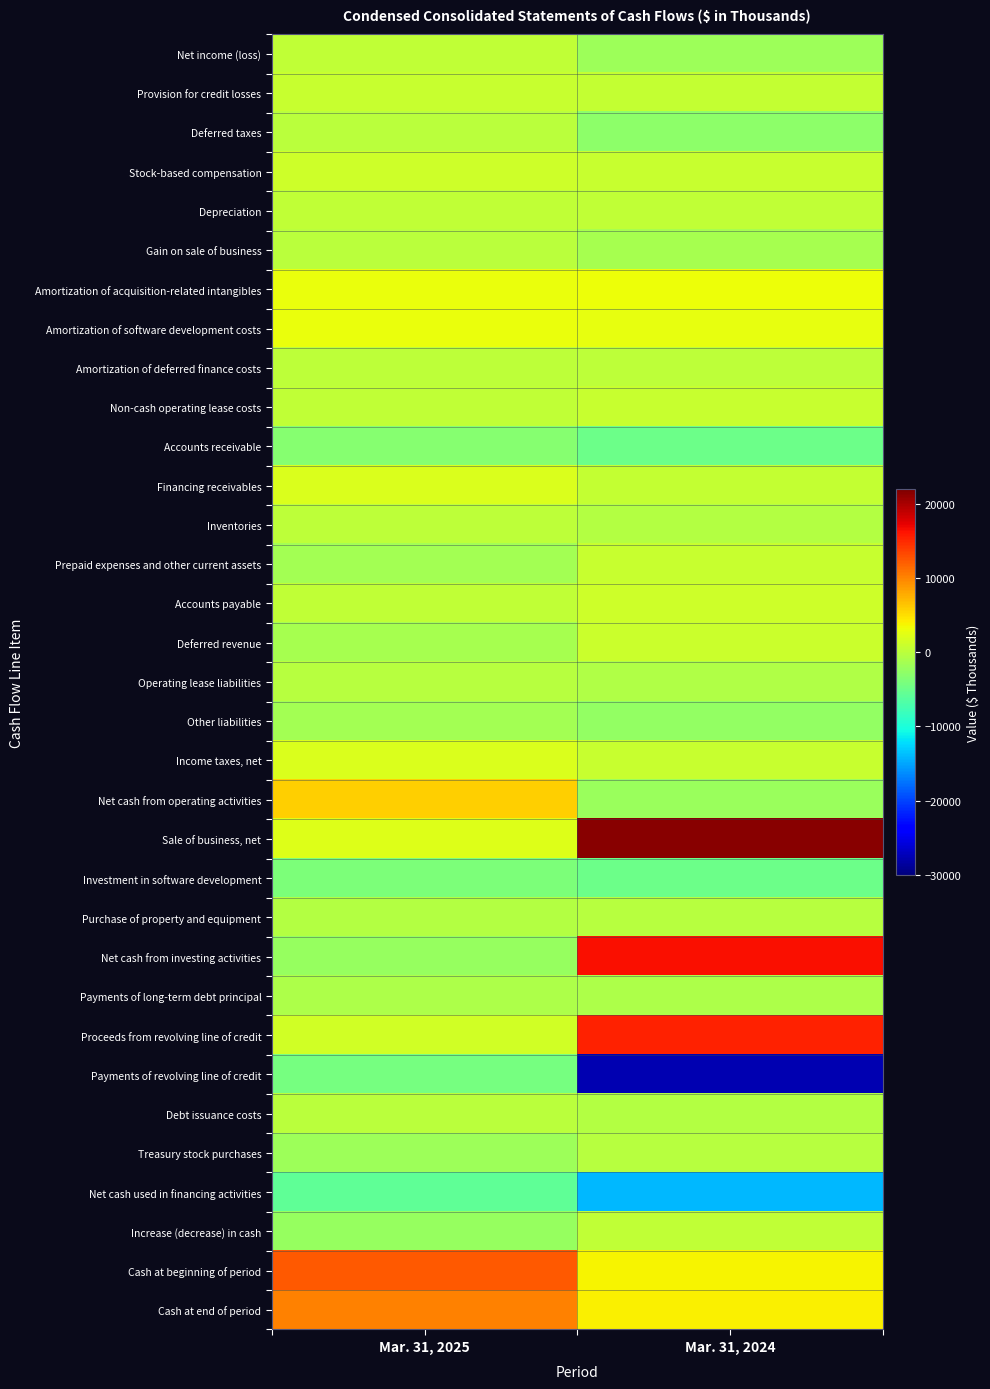

Reading right to left, list all the values displayed in this chart.

Net income (loss): Mar. 31, 2024=-1854	Mar. 31, 2025=459
Provision for credit losses: Mar. 31, 2024=500	Mar. 31, 2025=706
Deferred taxes: Mar. 31, 2024=-2982	Mar. 31, 2025=-135
Stock-based compensation: Mar. 31, 2024=800	Mar. 31, 2025=1213
Depreciation: Mar. 31, 2024=400	Mar. 31, 2025=291
Gain on sale of business: Mar. 31, 2024=-1250	Mar. 31, 2025=-53
Amortization of acquisition-related intangibles: Mar. 31, 2024=3127	Mar. 31, 2025=3053
Amortization of software development costs: Mar. 31, 2024=2742	Mar. 31, 2025=3071
Amortization of deferred finance costs: Mar. 31, 2024=107	Mar. 31, 2025=130
Non-cash operating lease costs: Mar. 31, 2024=675	Mar. 31, 2025=269
Accounts receivable: Mar. 31, 2024=-4982	Mar. 31, 2025=-3254
Financing receivables: Mar. 31, 2024=628	Mar. 31, 2025=2087
Inventories: Mar. 31, 2024=-505	Mar. 31, 2025=172
Prepaid expenses and other current assets: Mar. 31, 2024=772	Mar. 31, 2025=-1425
Accounts payable: Mar. 31, 2024=1253	Mar. 31, 2025=281
Deferred revenue: Mar. 31, 2024=1006	Mar. 31, 2025=-1197
Operating lease liabilities: Mar. 31, 2024=-583	Mar. 31, 2025=-275
Other liabilities: Mar. 31, 2024=-2573	Mar. 31, 2025=-1550
Income taxes, net: Mar. 31, 2024=685	Mar. 31, 2025=1917
Net cash from operating activities: Mar. 31, 2024=-2034	Mar. 31, 2025=5760
Sale of business, net: Mar. 31, 2024=21410	Mar. 31, 2025=2102
Investment in software development: Mar. 31, 2024=-4839	Mar. 31, 2025=-3976
Purchase of property and equipment: Mar. 31, 2024=-177	Mar. 31, 2025=-358
Net cash from investing activities: Mar. 31, 2024=16394	Mar. 31, 2025=-2232
Payments of long-term debt principal: Mar. 31, 2024=-875	Mar. 31, 2025=-875
Proceeds from revolving line of credit: Mar. 31, 2024=15423	Mar. 31, 2025=1325
Payments of revolving line of credit: Mar. 31, 2024=-27729	Mar. 31, 2025=-4325
Debt issuance costs: Mar. 31, 2024=-529	Mar. 31, 2025=0
Treasury stock purchases: Mar. 31, 2024=-342	Mar. 31, 2025=-1853
Net cash used in financing activities: Mar. 31, 2024=-14052	Mar. 31, 2025=-5728
Increase (decrease) in cash: Mar. 31, 2024=308	Mar. 31, 2025=-2200
Cash at beginning of period: Mar. 31, 2024=3848	Mar. 31, 2025=12324
Cash at end of period: Mar. 31, 2024=4115	Mar. 31, 2025=10124